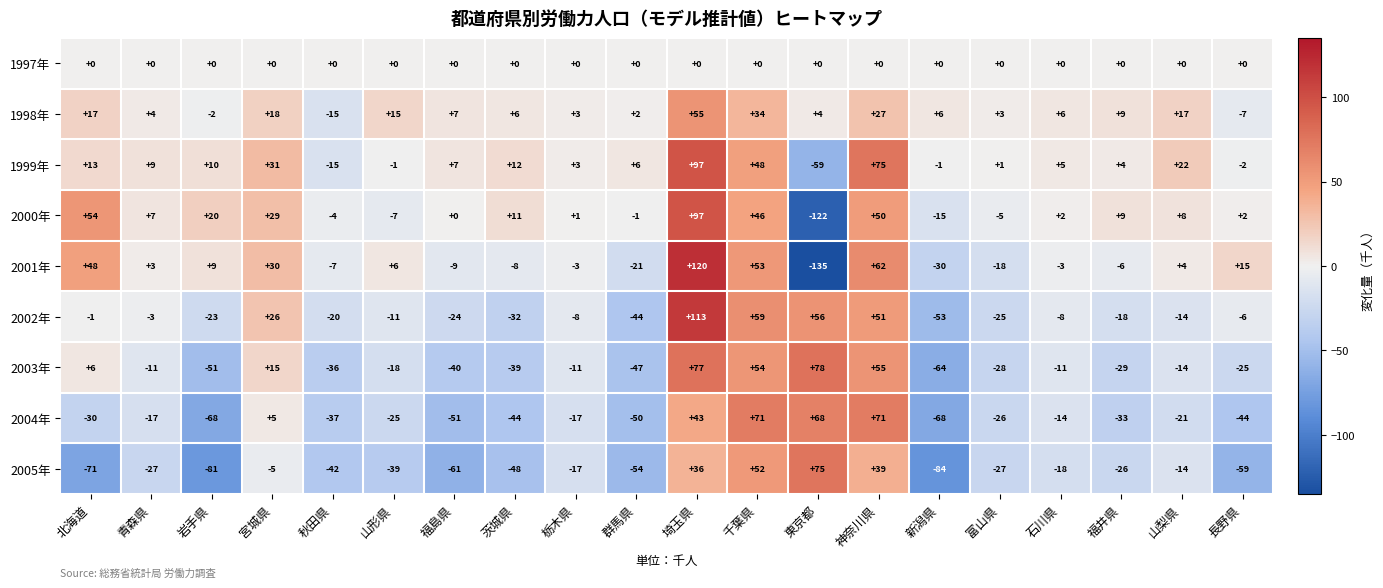

What is the difference between the highest and lowest values at 山形県?

54